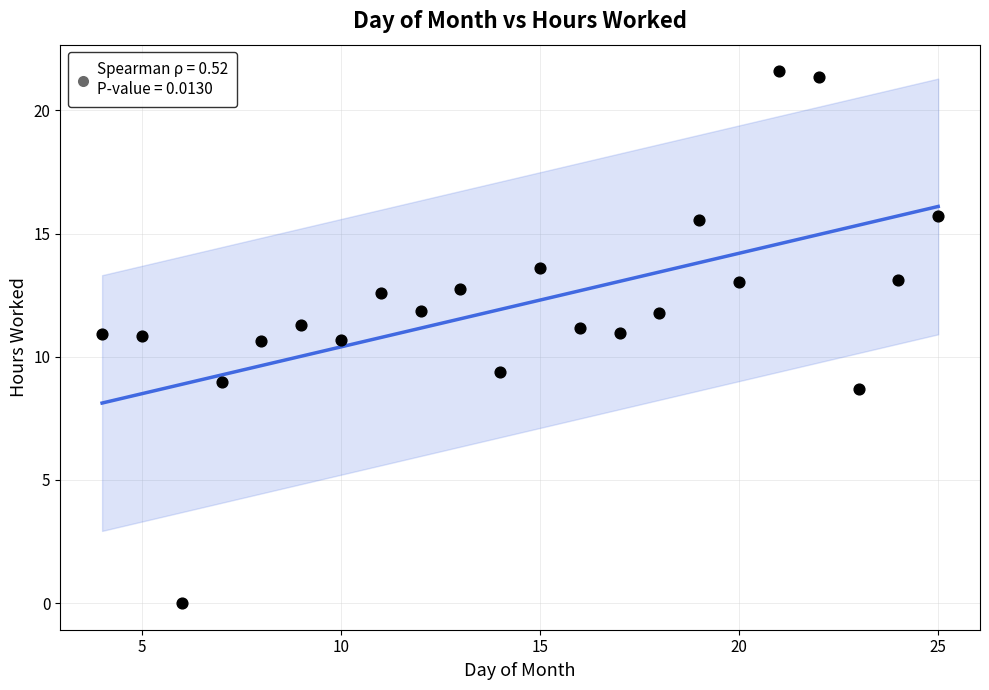

What is the range of Y values (max minus min)?

21.6